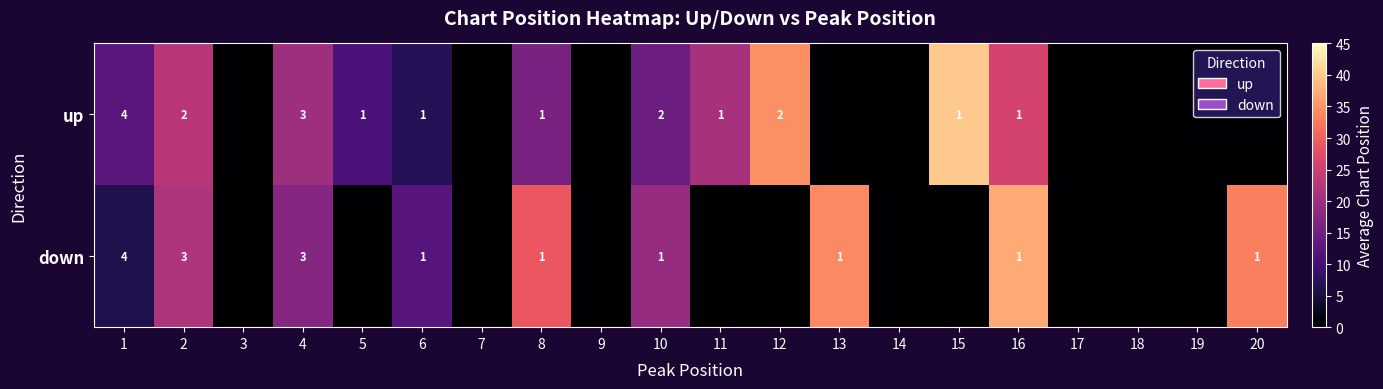

At 2, list the series in order from largest to smallest.

down, up